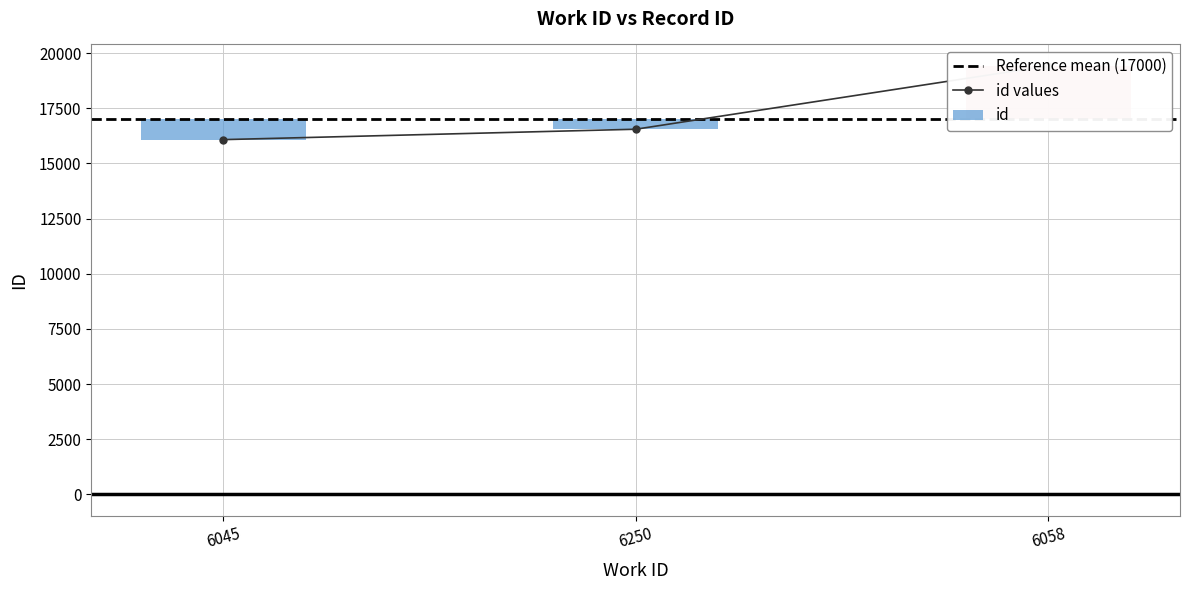

True or false: the data shows 16551 at 6250.

True